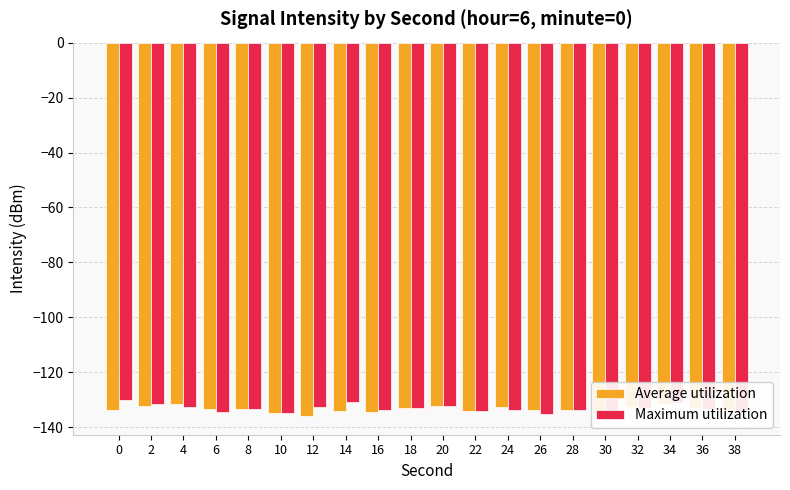

What is the approximate value of Maximum utilization at 24?

-133.7